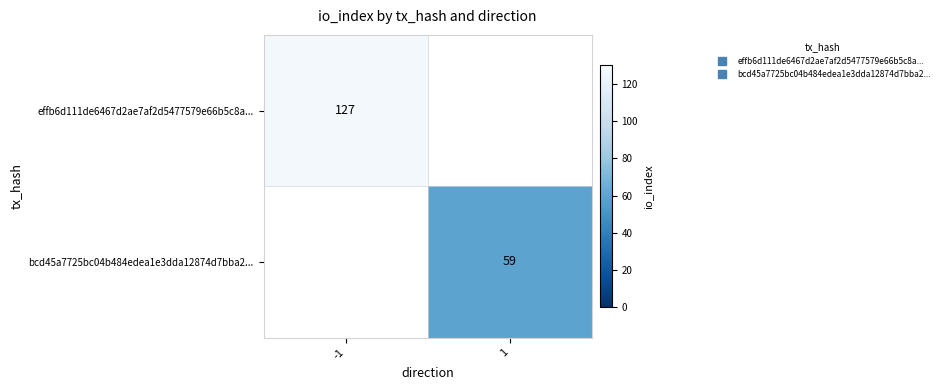

What is the smallest value displayed?

59.0